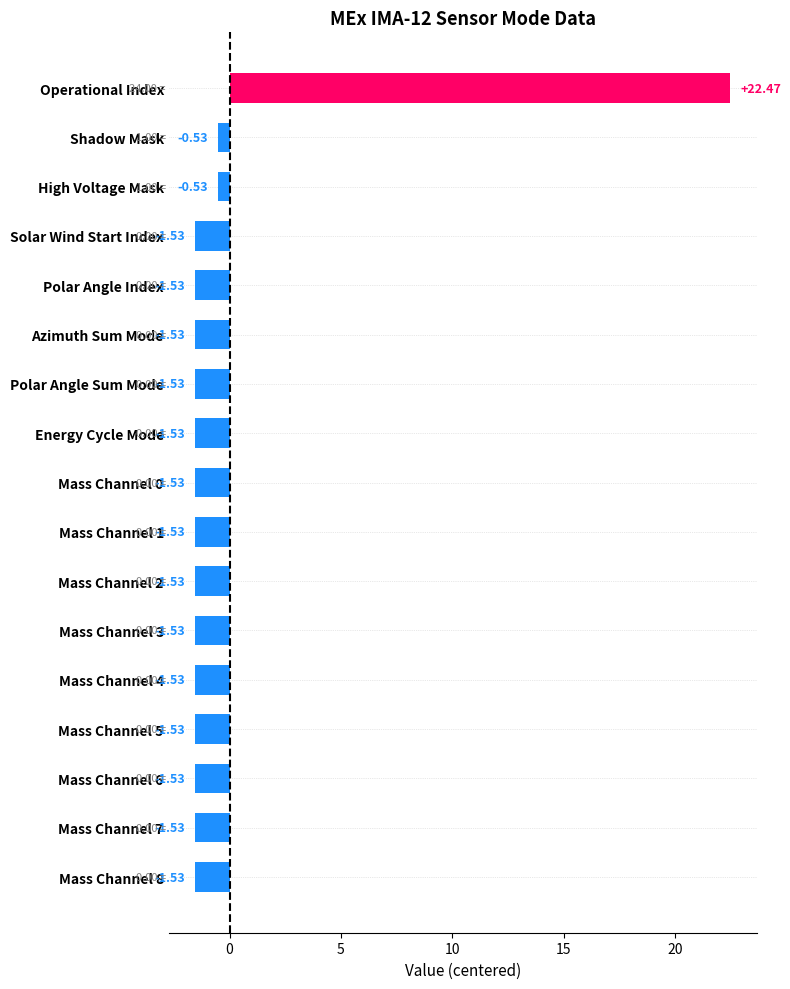

Which category has the highest value across all series?

Operational Index